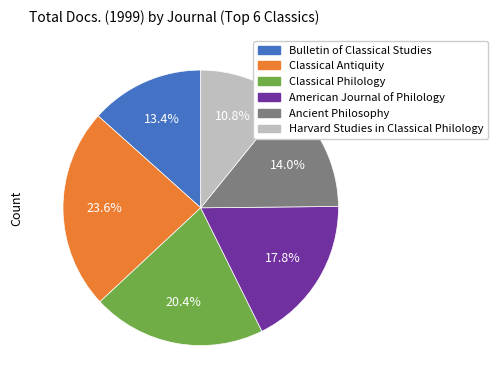

What percentage is the Classical Philology slice, to the nearest percent?

20%